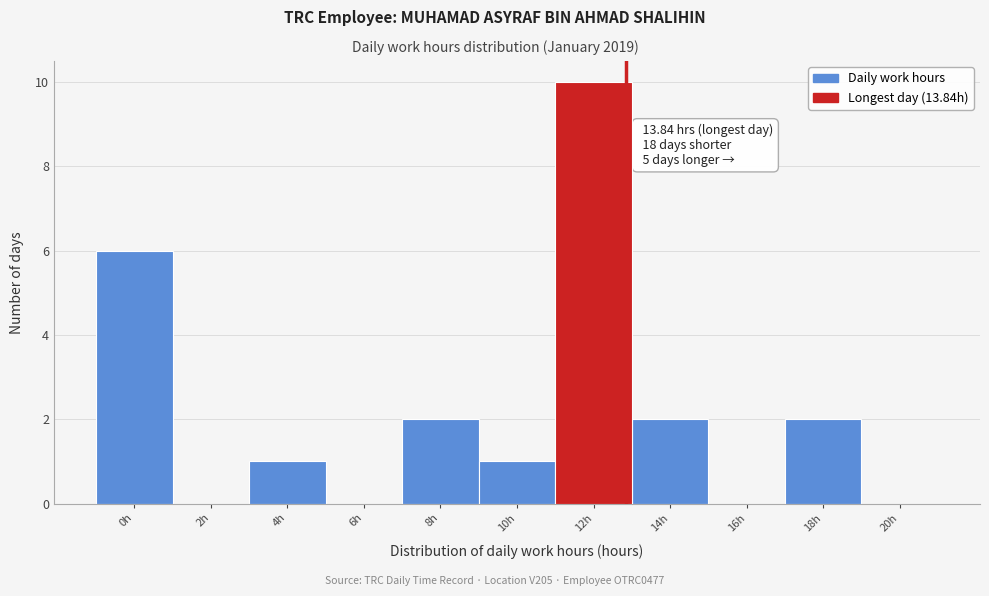

Reading right to left, list all the values displayed in this chart.

20h=0	18h=2	16h=0	14h=2	12h=10	10h=1	8h=2	6h=0	4h=1	2h=0	0h=6